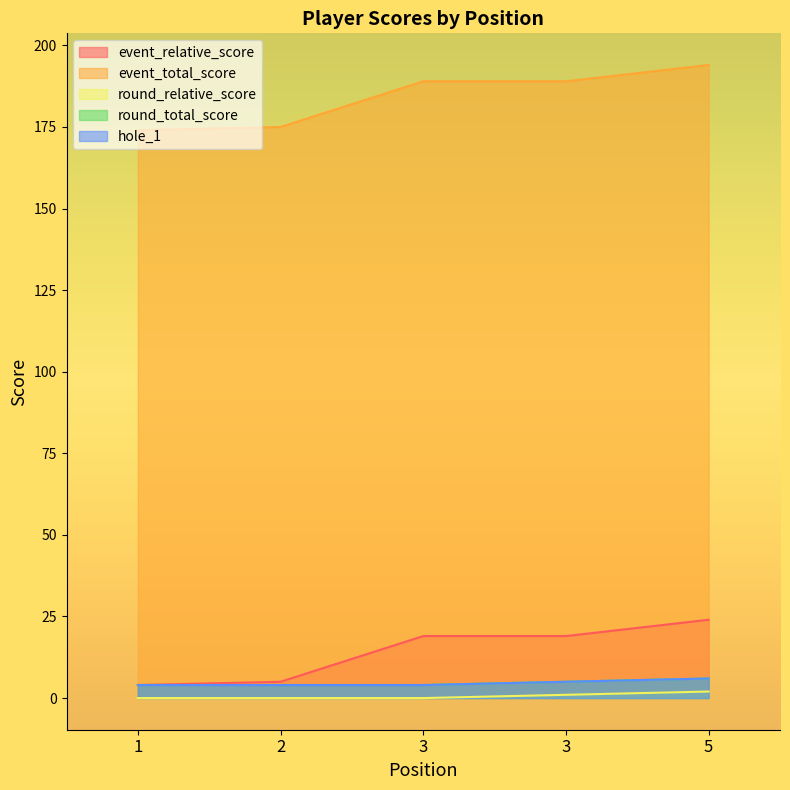

True or false: event_relative_score and hole_1 intersect in this chart.

False